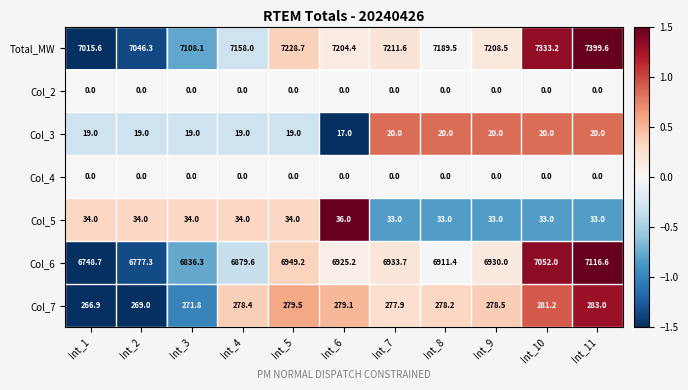

What is the maximum value shown in the chart?

7399.6